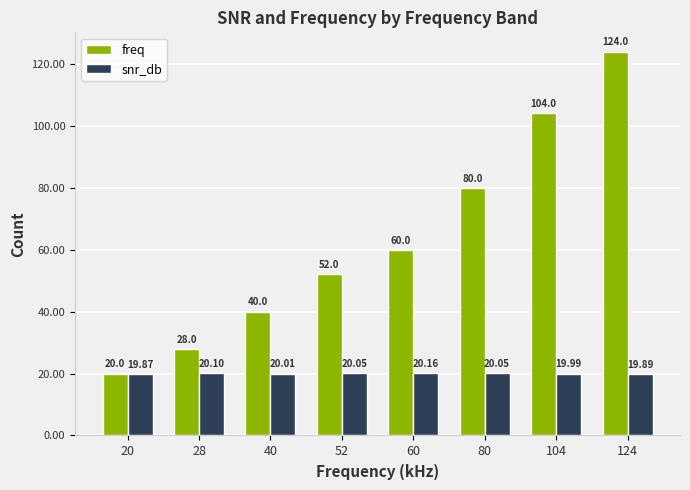

What is the difference between the maximum and minimum values in the freq series?

104.0